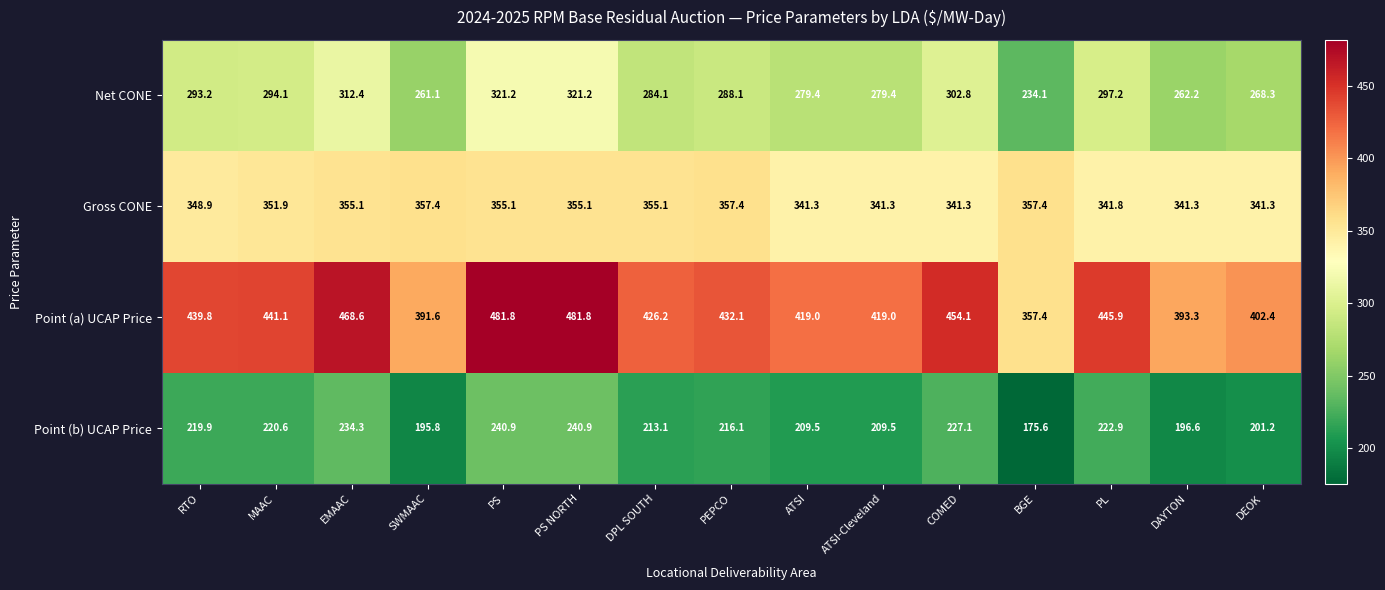

The Gross CONE series shows 82.8 at EMAAC. True or false?

False